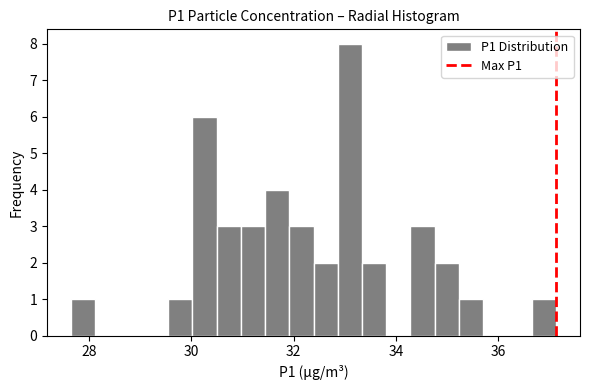

Read against the x-axis, roughly where is the centre of the tallest bar?

33.2